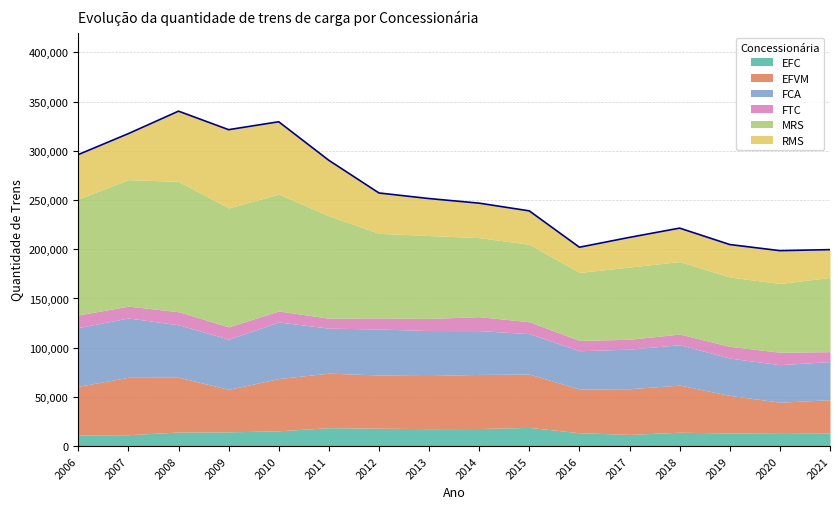

Where does the FCA series first go above 45713?

2006